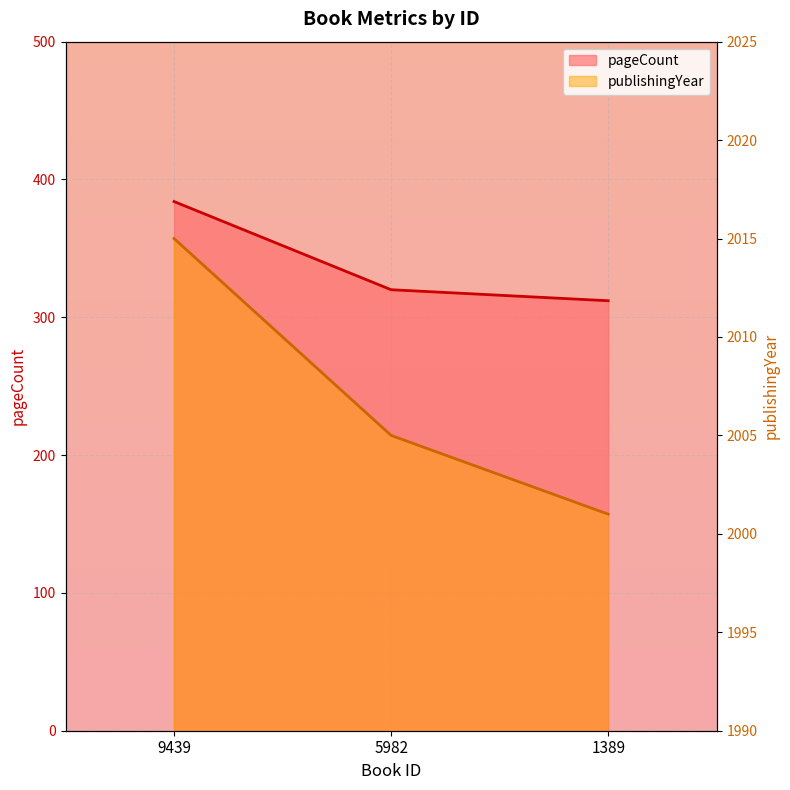

What is the value of the pageCount point at the 2nd from the left?

320